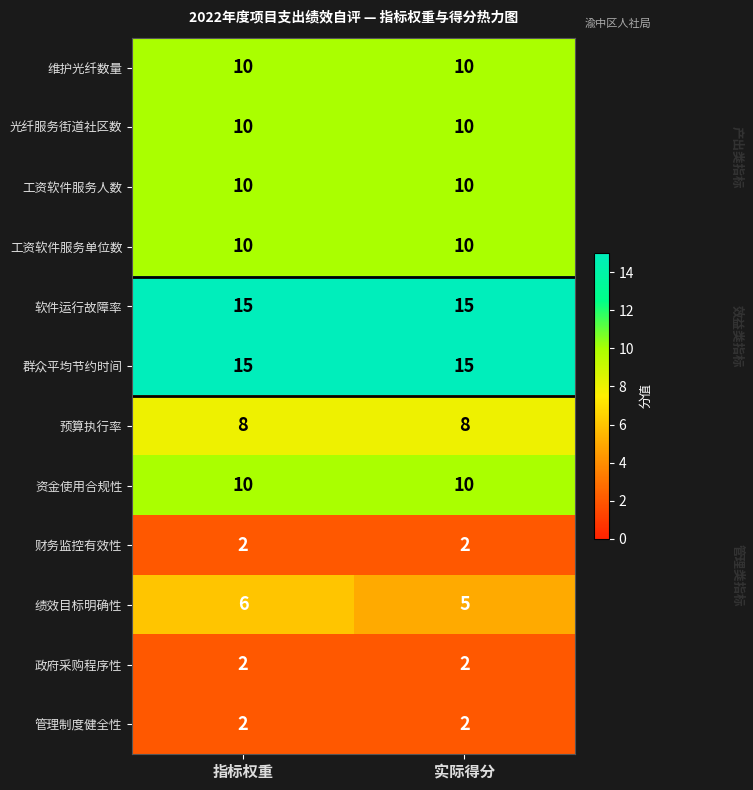

What is the highest value of the 工资软件服务人数 series?

10